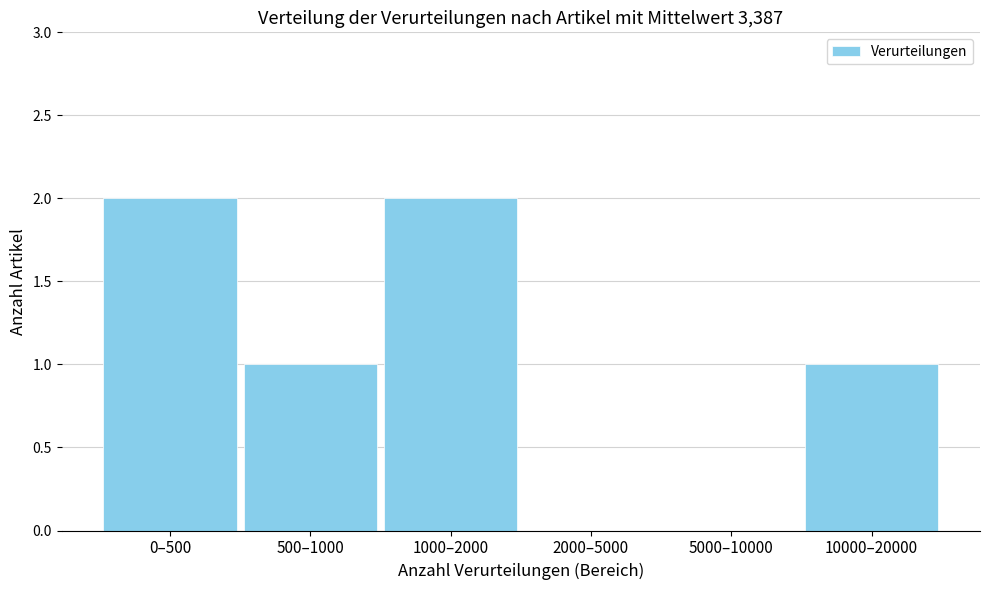

Reading left to right, list all the values displayed in this chart.

0–500=2	500–1000=1	1000–2000=2	2000–5000=0	5000–10000=0	10000–20000=1